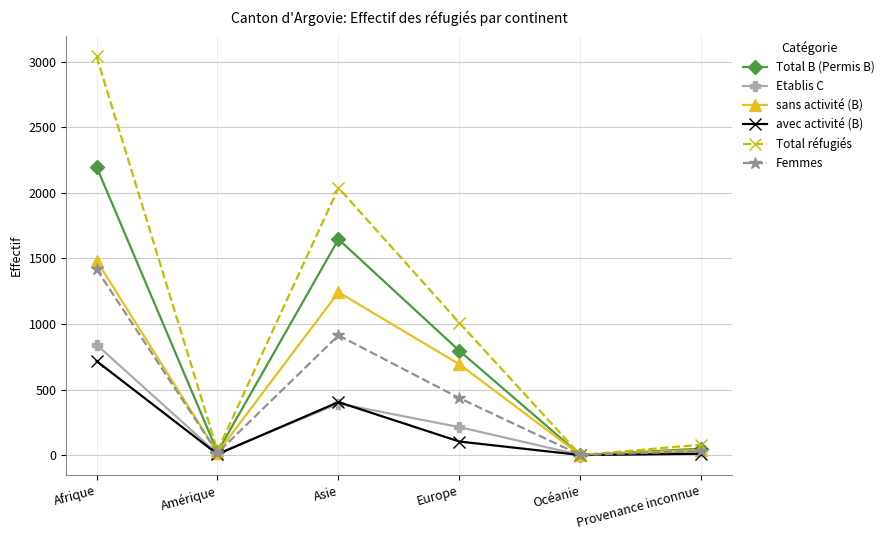

What is the difference between the maximum and minimum values in the sans activité (B) series?

1483